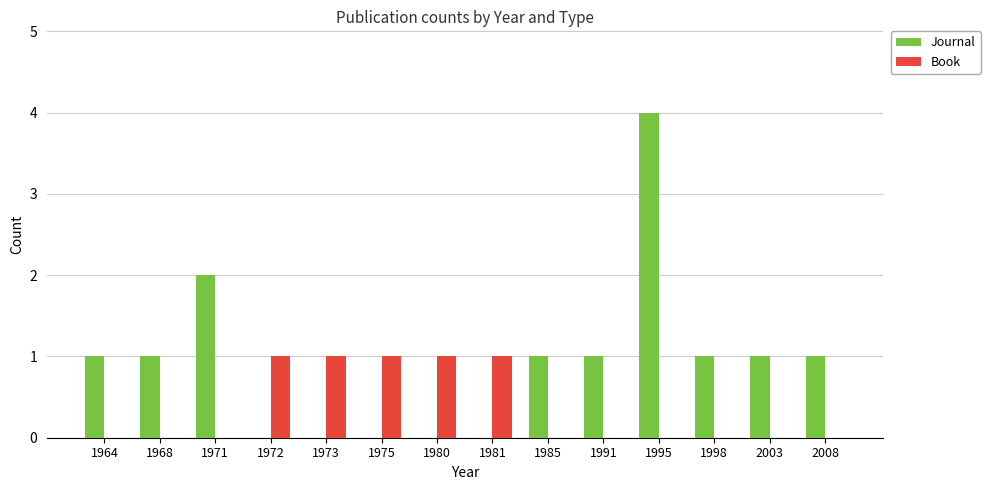

Count the number of categories in the chart.

14